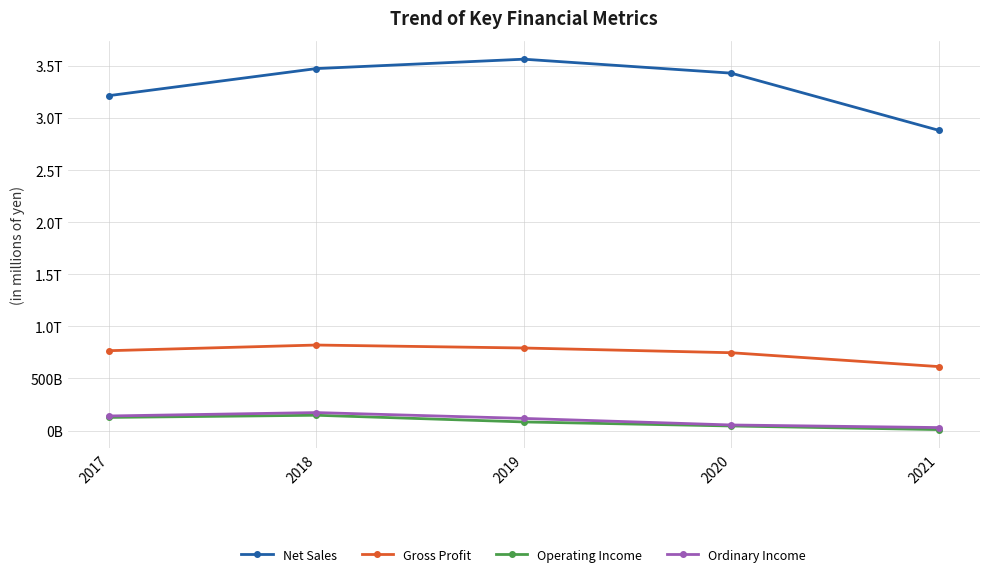

Which series changed the most between 2017 and 2019?

Net Sales